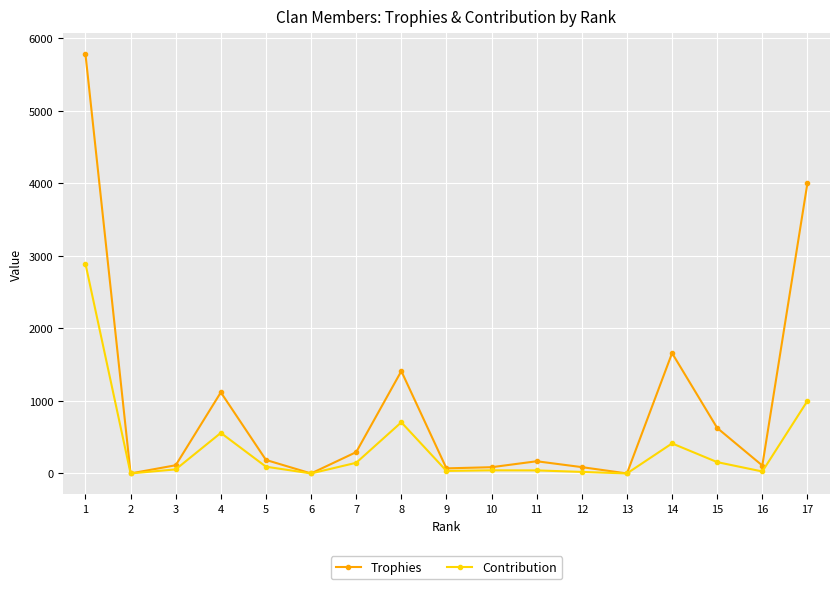

At which label does Contribution reach its peak?

1